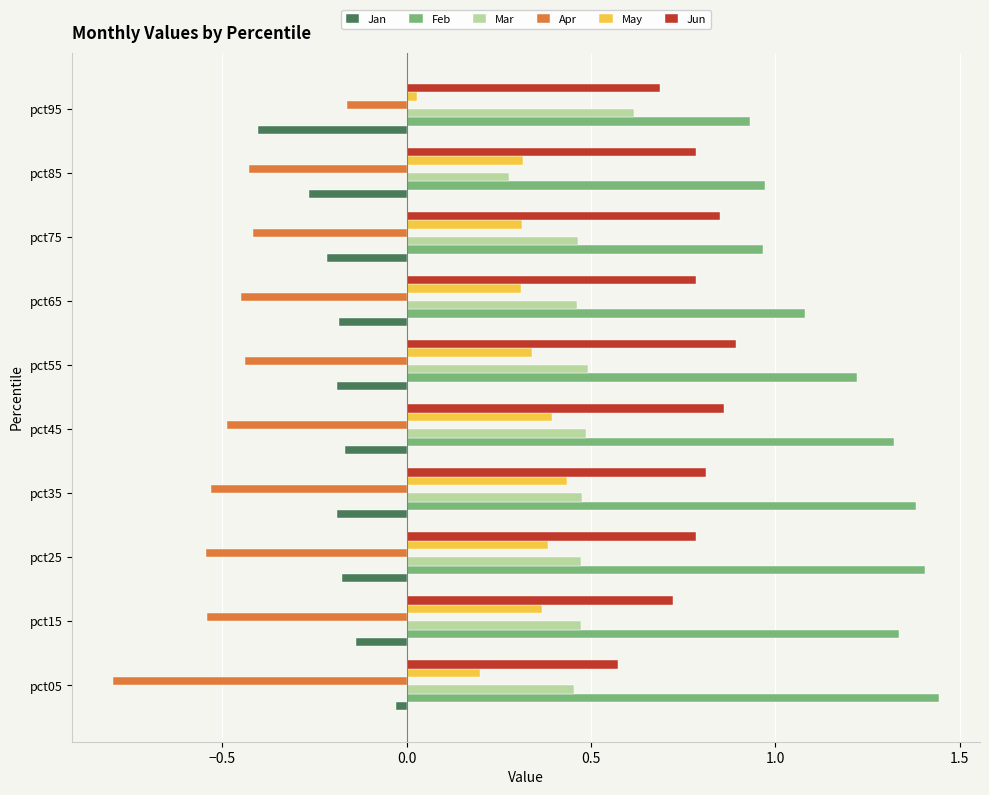

Which series changed the most between pct35 and pct85?

Feb